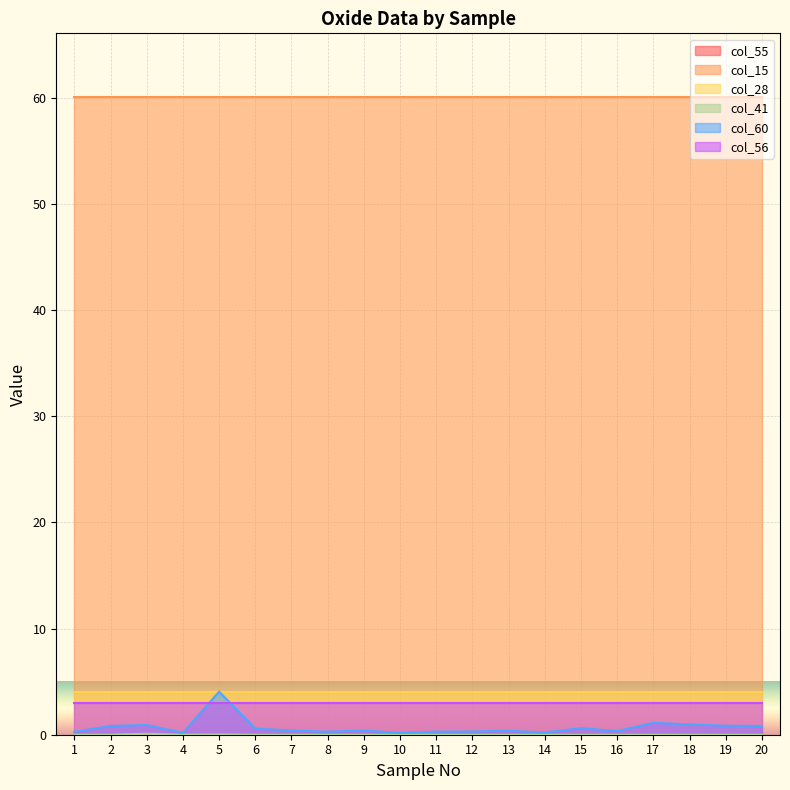

Does the chart display data point markers on the line(s)?

No